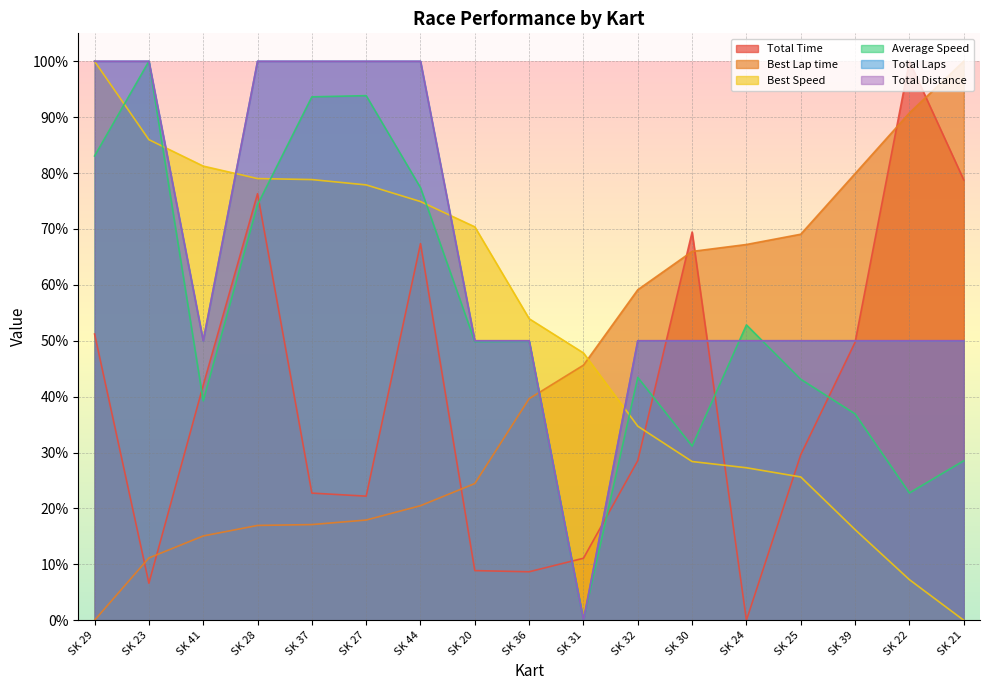

True or false: Best Lap time has more than 0 interior local peaks.

False